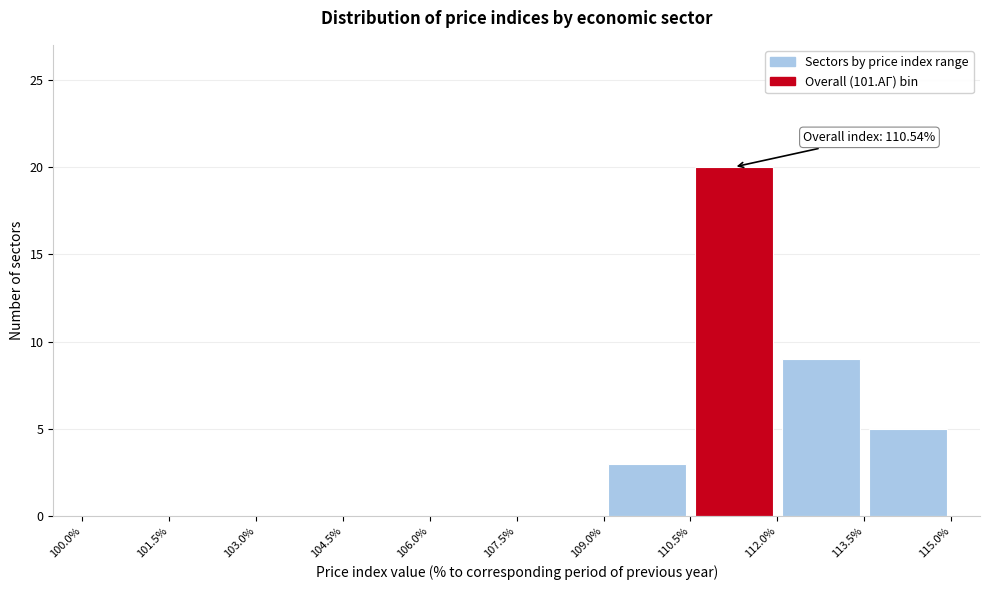

Over which range of the x-axis is the bar tallest?

110.5% to 112.0%